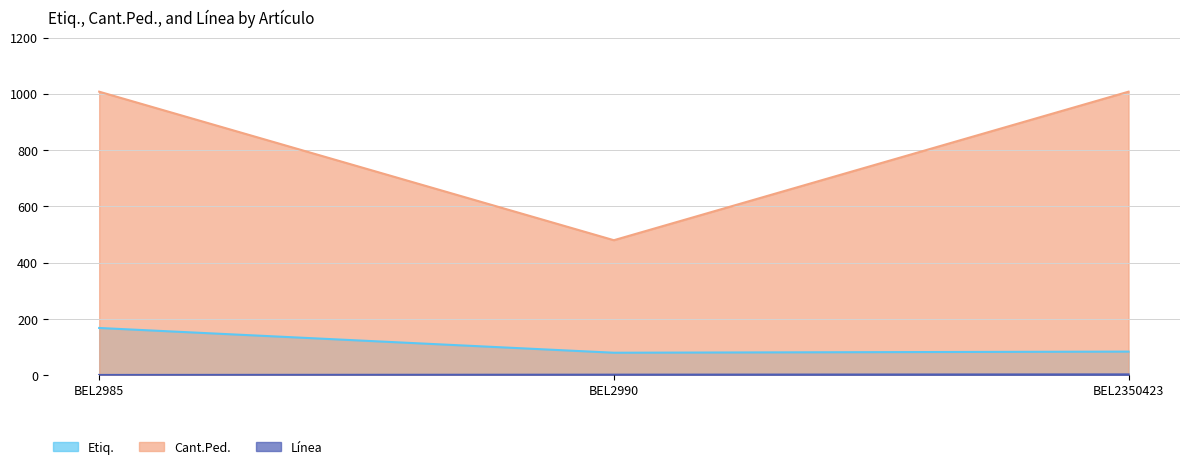

Which series changed the most between BEL2990 and BEL2350423?

Cant.Ped.